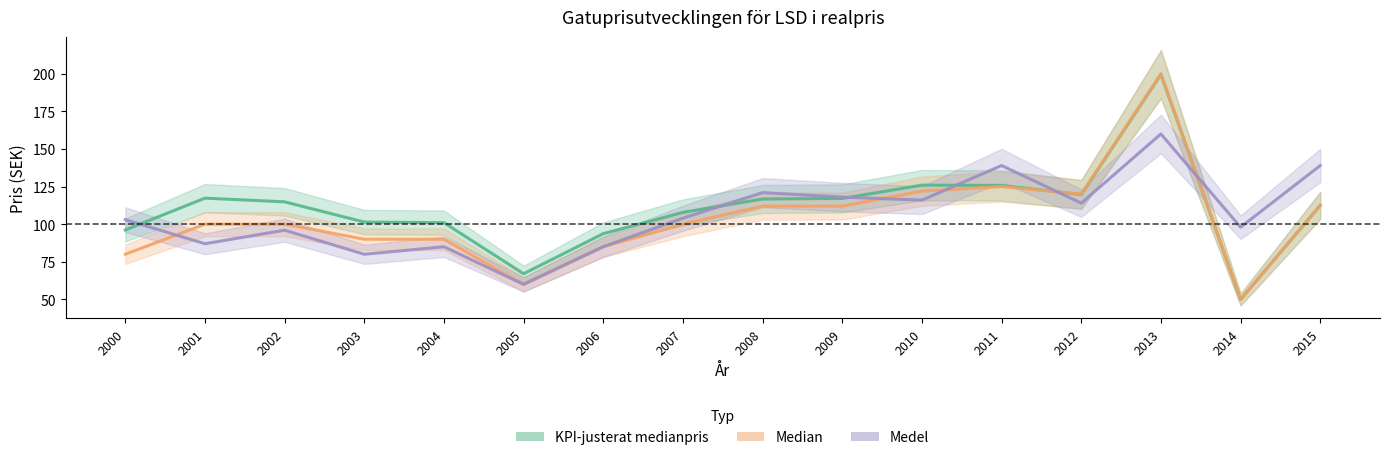

What is the value of the KPI-justerat medianpris point at the 15th from the left?

50.0